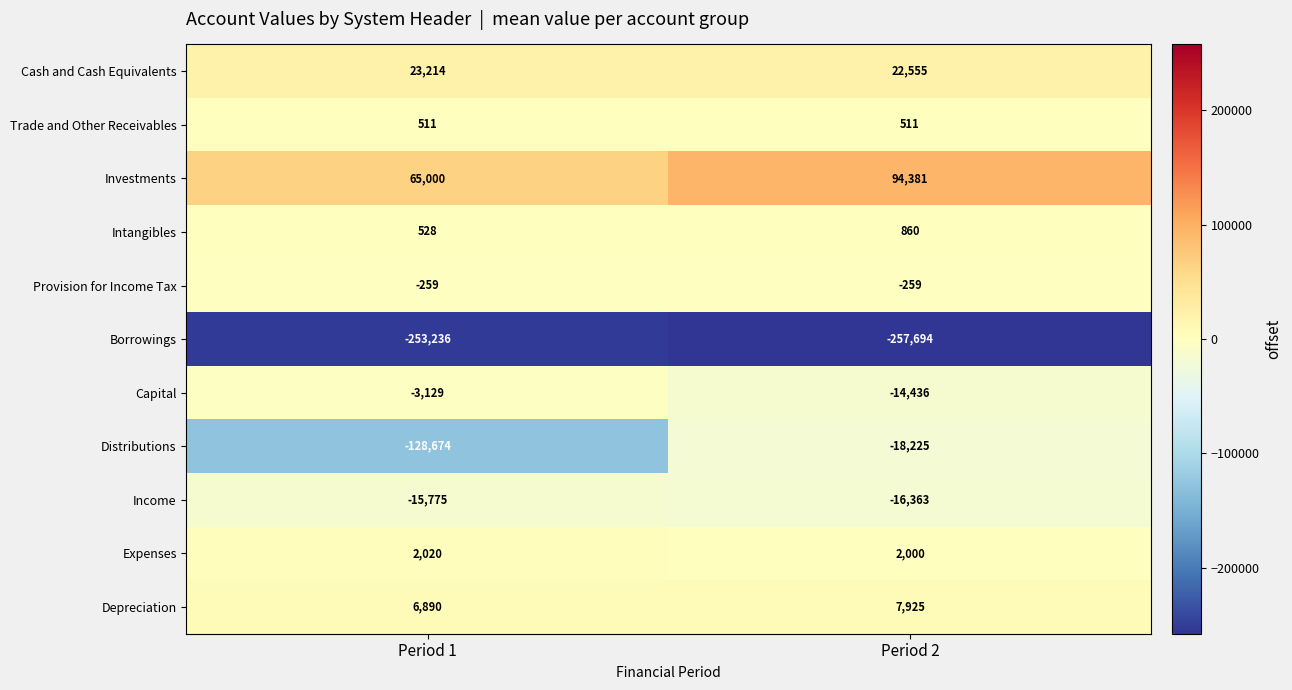

How many data points does each series have?

2